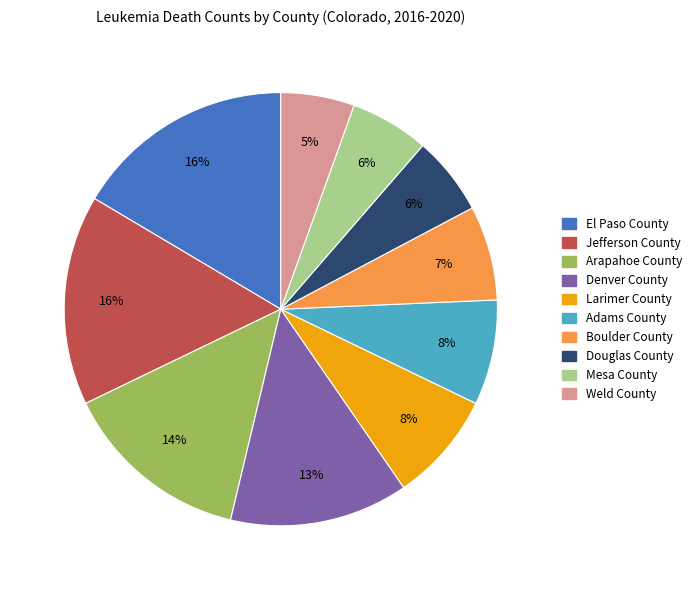

Is it true that Boulder County is 7% of the pie?

True